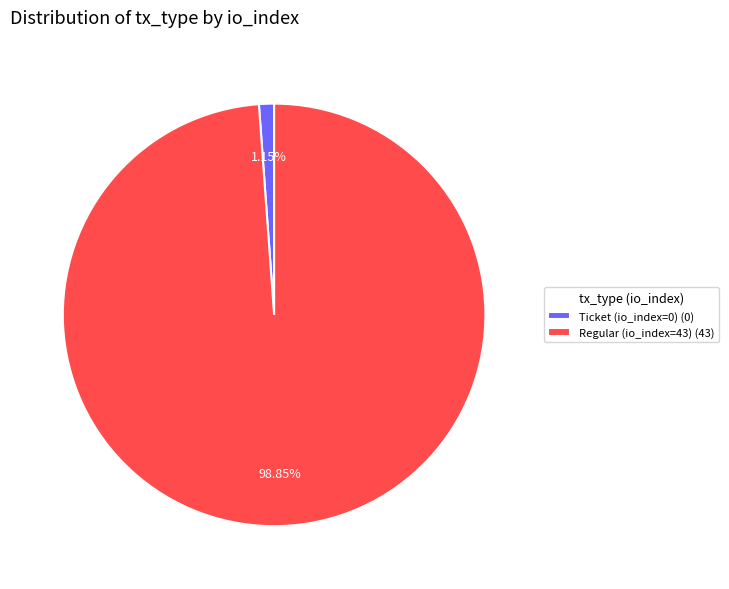

Count the number of slices in the pie.

2